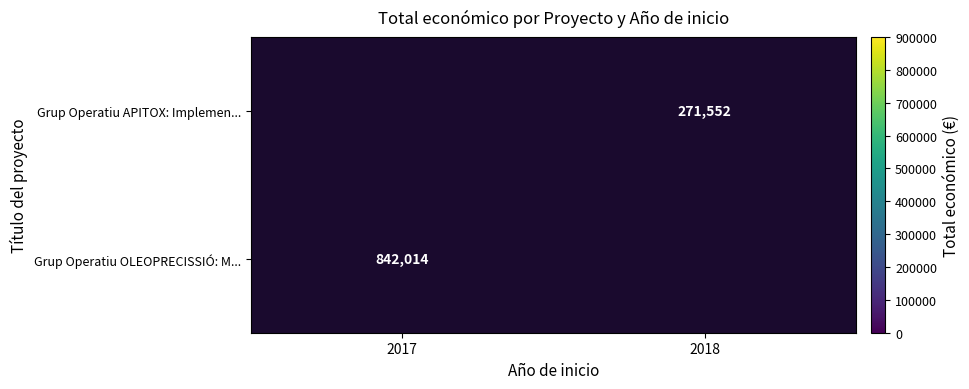

The value of Grup Operatiu OLEOPRECISSIÓ: M... at 2017 is 339298. True or false?

False